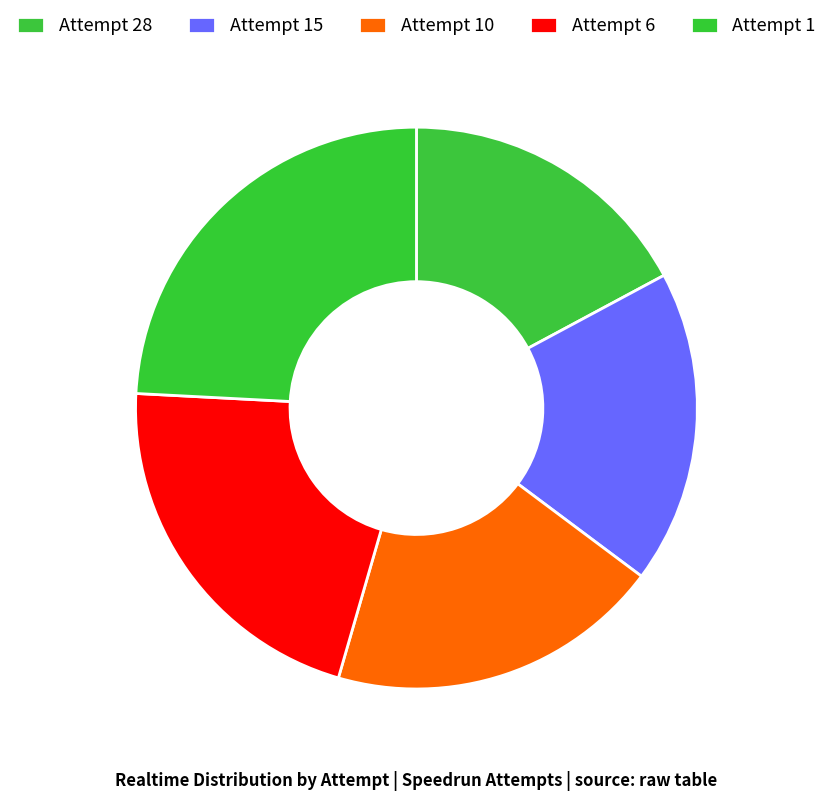

Count the number of slices in the pie.

5